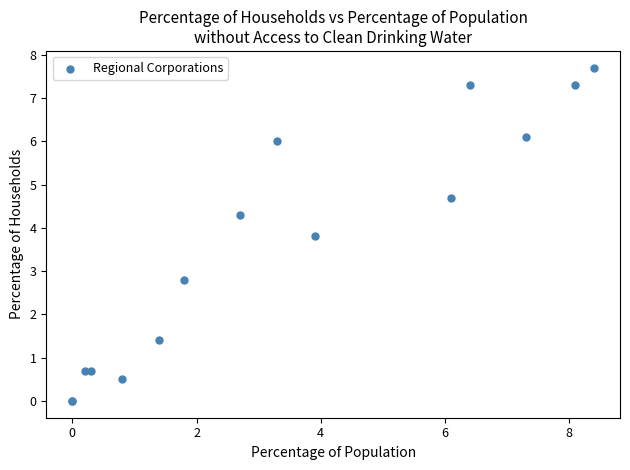

What Y value in the scatter plot is closest to 3?

2.8